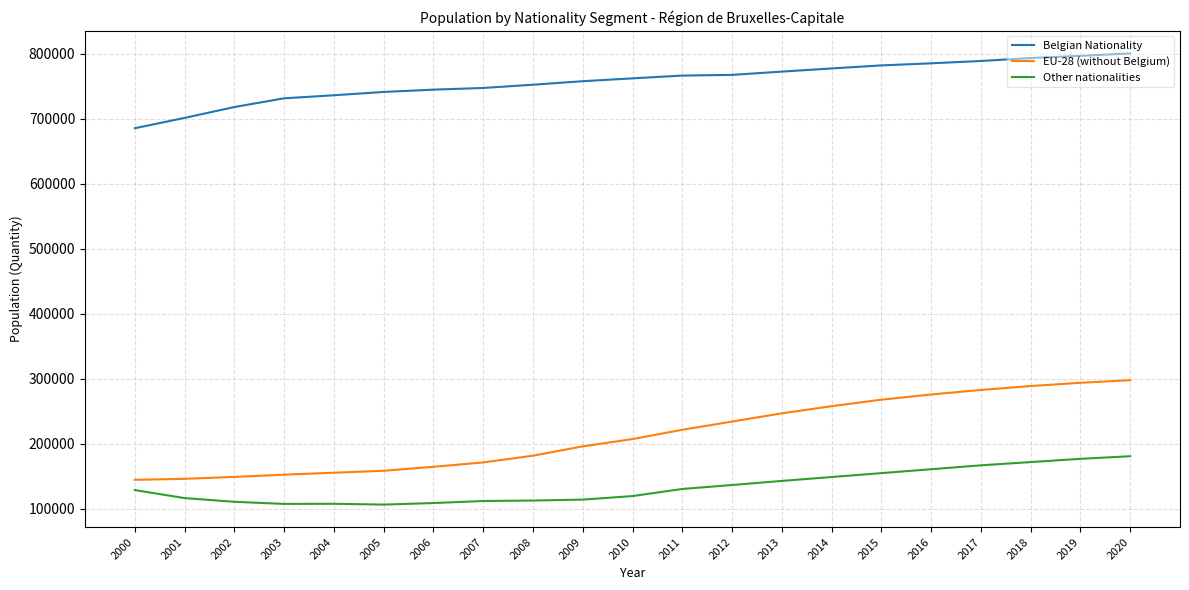

The value of Other nationalities at 2013 is 143000. True or false?

True